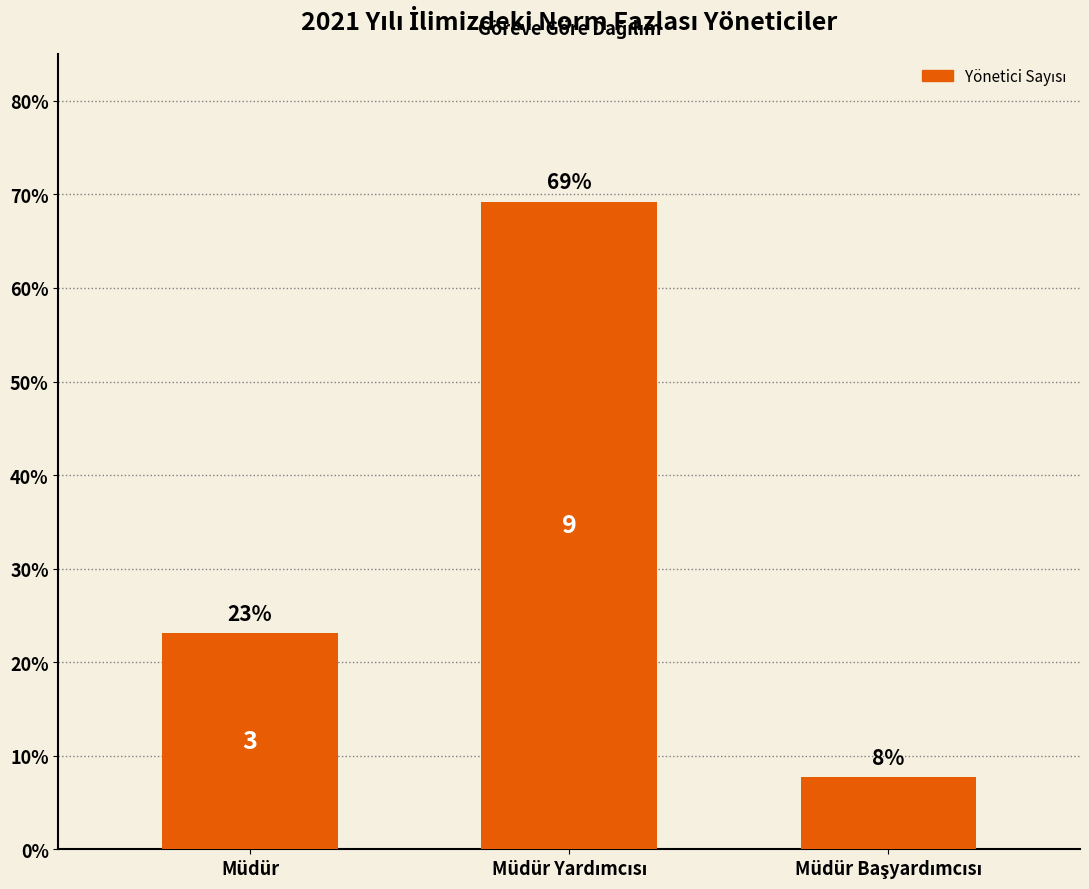

True or false: the data shows 3.7 at Müdür Başyardımcısı.

False